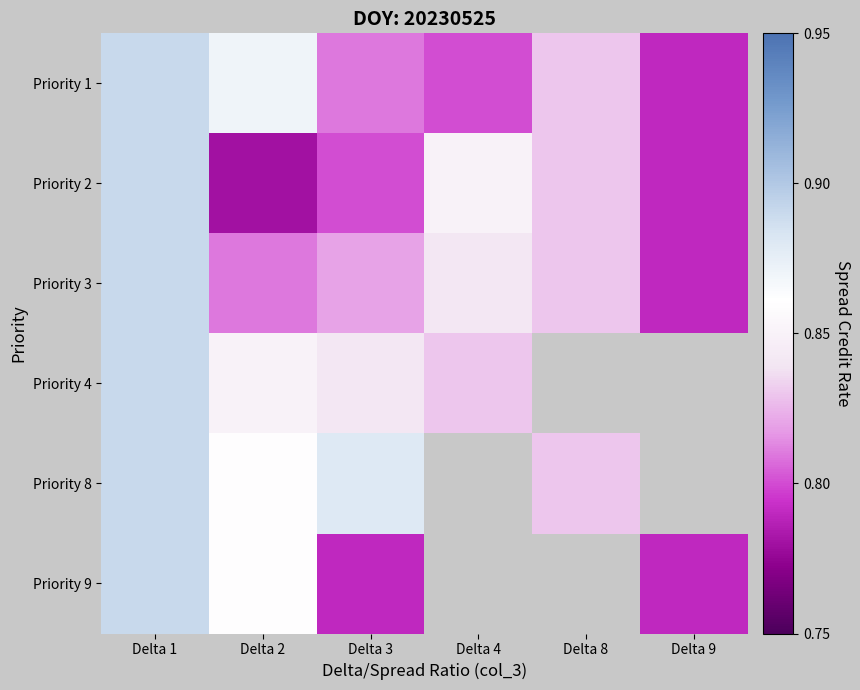

At how many categories does at least one series exceed 0?

6